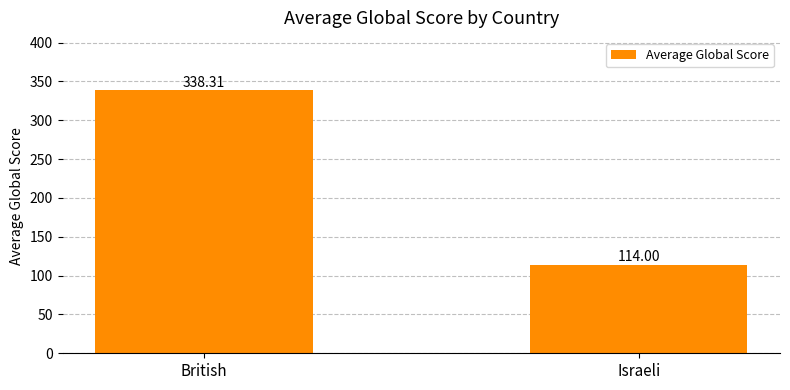

Which has a higher value, British or Israeli?

British